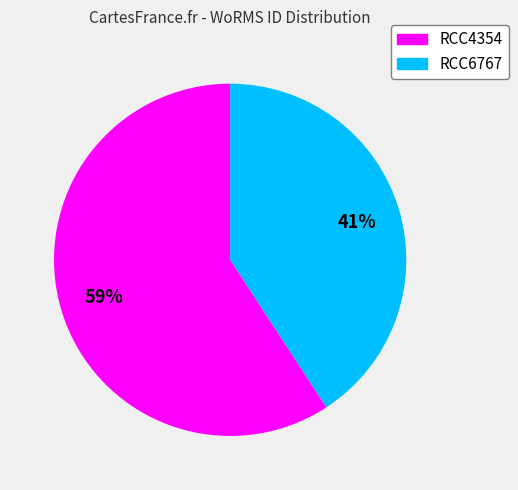

Combined, do RCC6767 and RCC4354 account for over 50%?

Yes